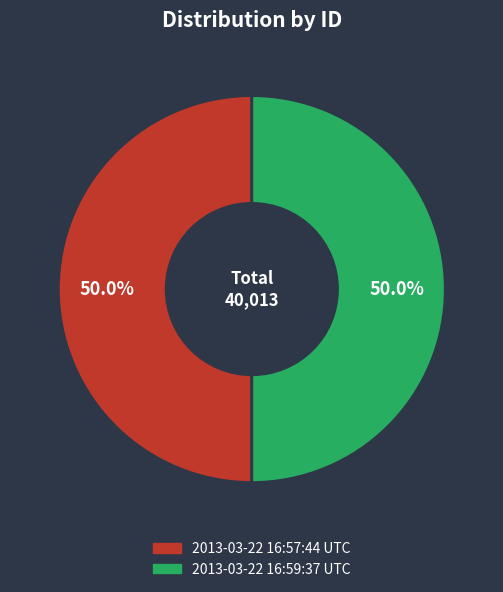

What portion of the pie excludes 2013-03-22 16:57:44 UTC?

50.0%